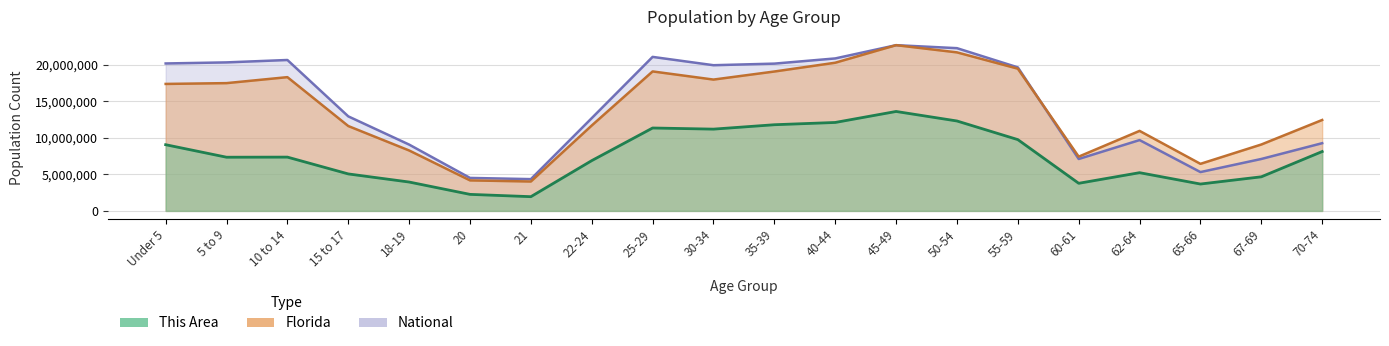

Where is the first local maximum for This Area?

10 to 14